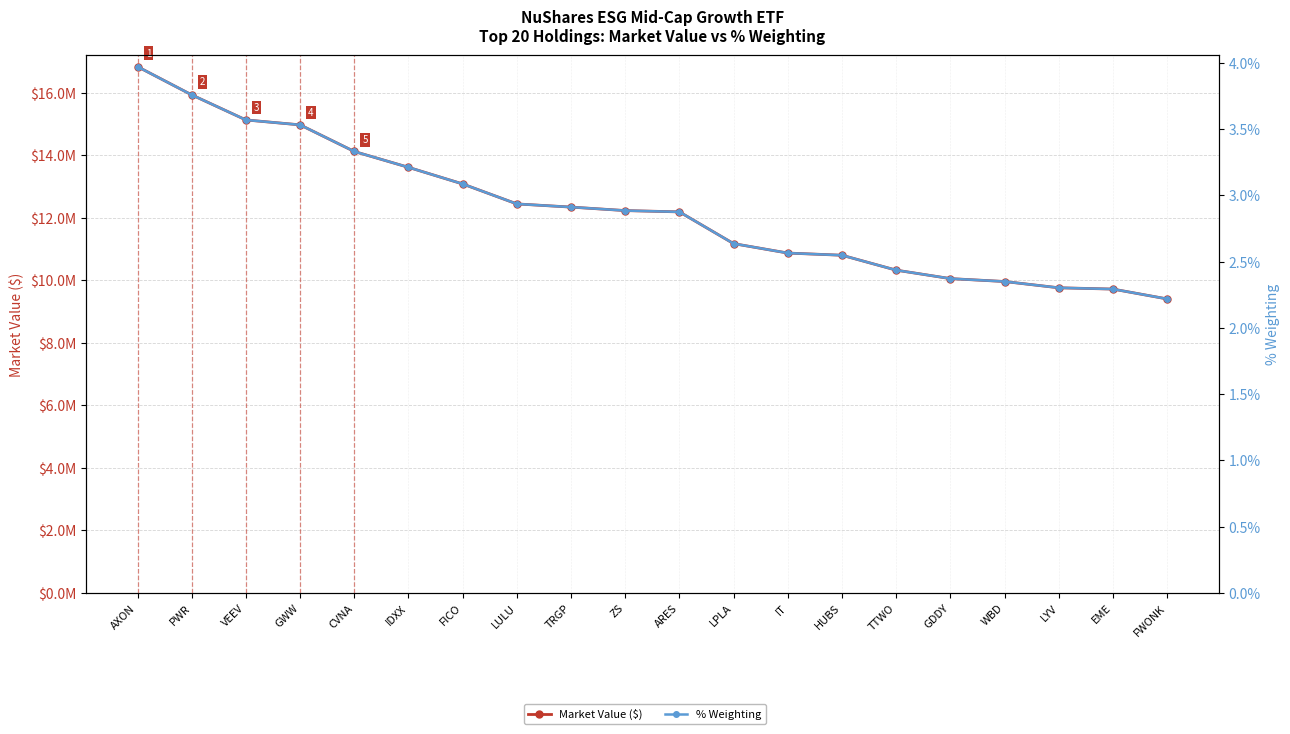

Reading left to right, extract all data points from this chart.

Market Value ($): 16830697.6	15928674.8	15126749.7	14969320.8	14118212.5	13611403.7	13080165.8	12441628.1	12339949.9	12228665.8	12186753.1	11171777.6	10870193.0	10800579.0	10323806.6	10053315.1	9960401.9	9759904.9	9718472.6	9403532.5
% Weighting: 4.0	3.8	3.6	3.5	3.3	3.2	3.1	2.9	2.9	2.9	2.9	2.6	2.6	2.5	2.4	2.4	2.3	2.3	2.3	2.2